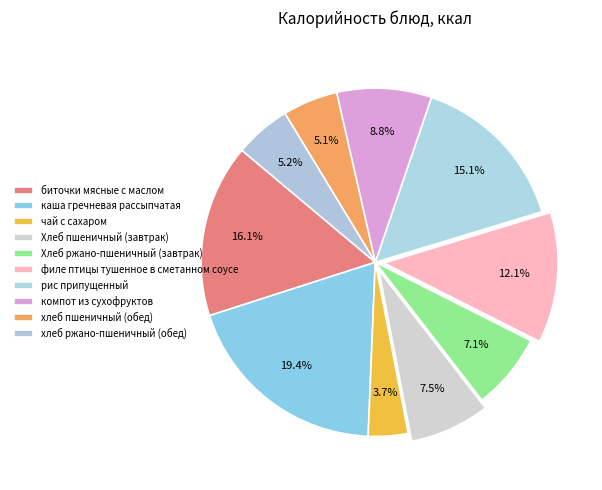

How many segments does this pie chart have?

10